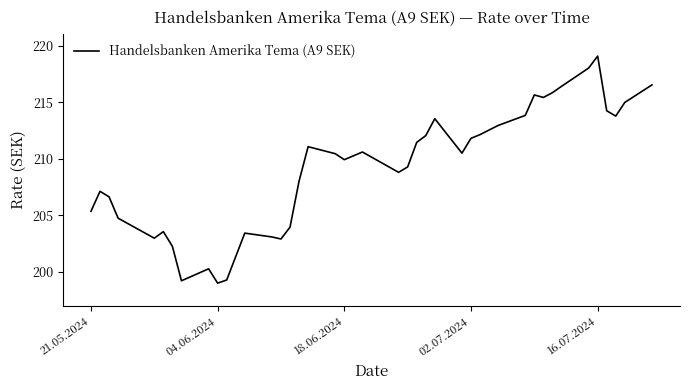

What is the maximum value shown in the chart?

219.1